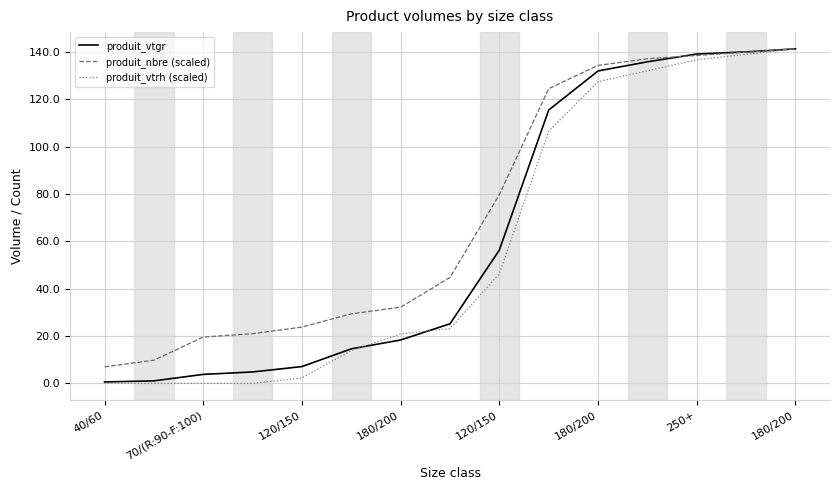

How many lines are shown in the chart?

3